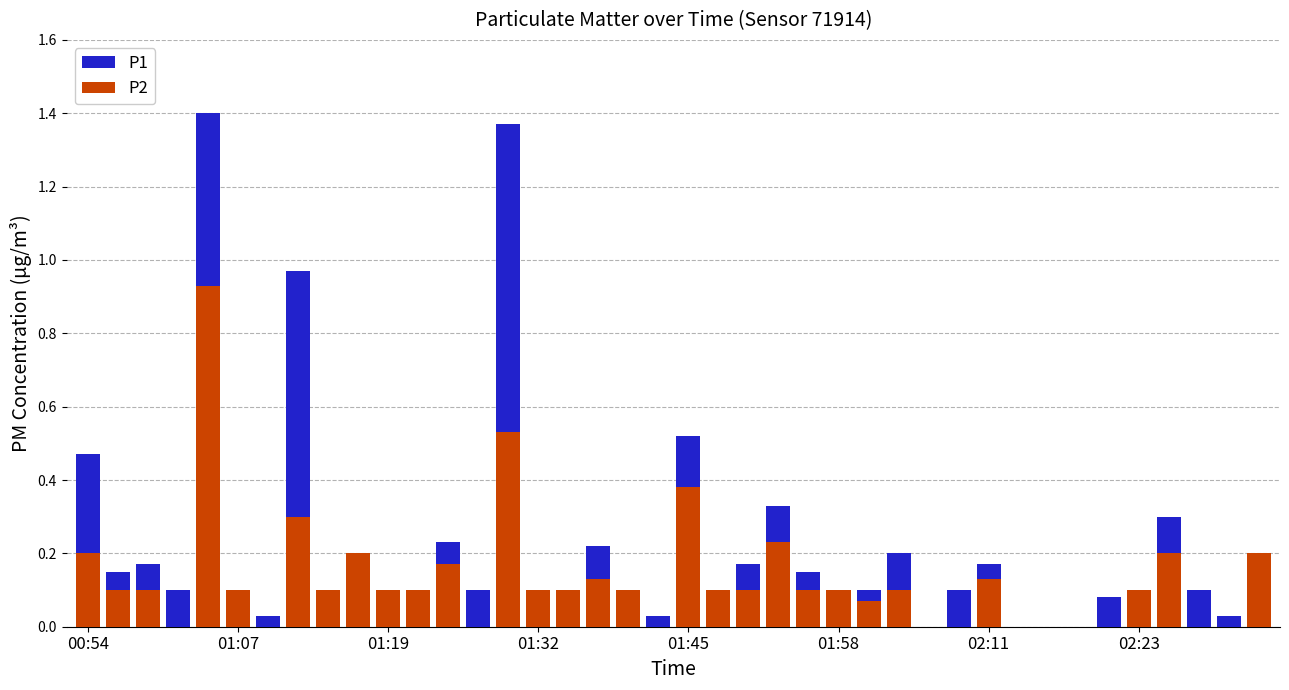

True or false: P1 has a value of 0.1 at 01:07.

True